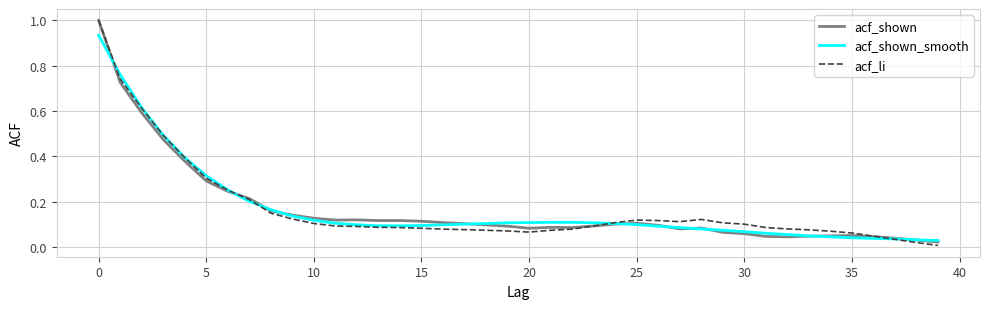

What is the highest value of the acf_shown series?

1.0